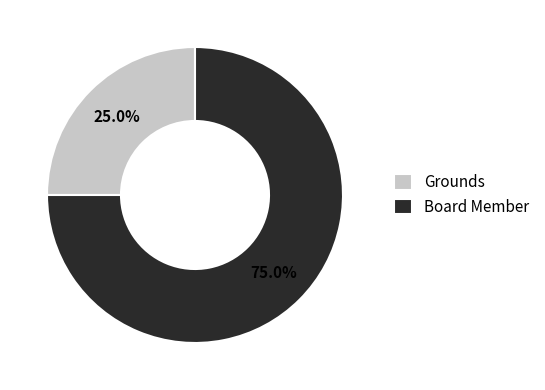

What is the majority slice?

Board Member